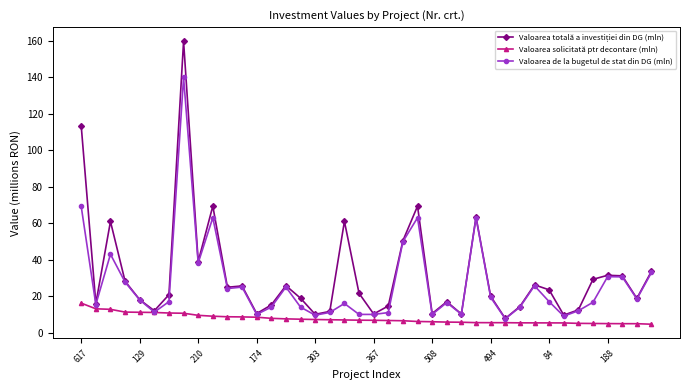

What is the difference between the second highest and minimum values in the Valoarea solicitată ptr decontare (mln) series?

8.5